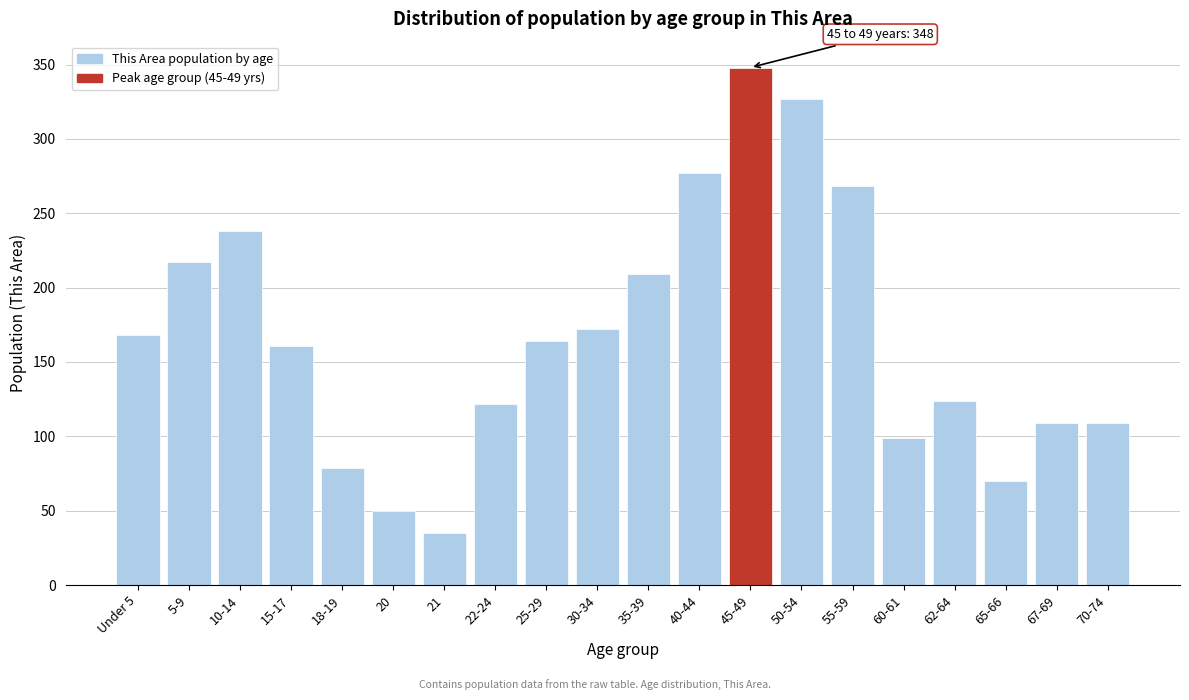

Reading left to right, extract all data points from this chart.

168	217	238	161	79	50	35	122	164	172	209	277	348	327	268	99	124	70	109	109